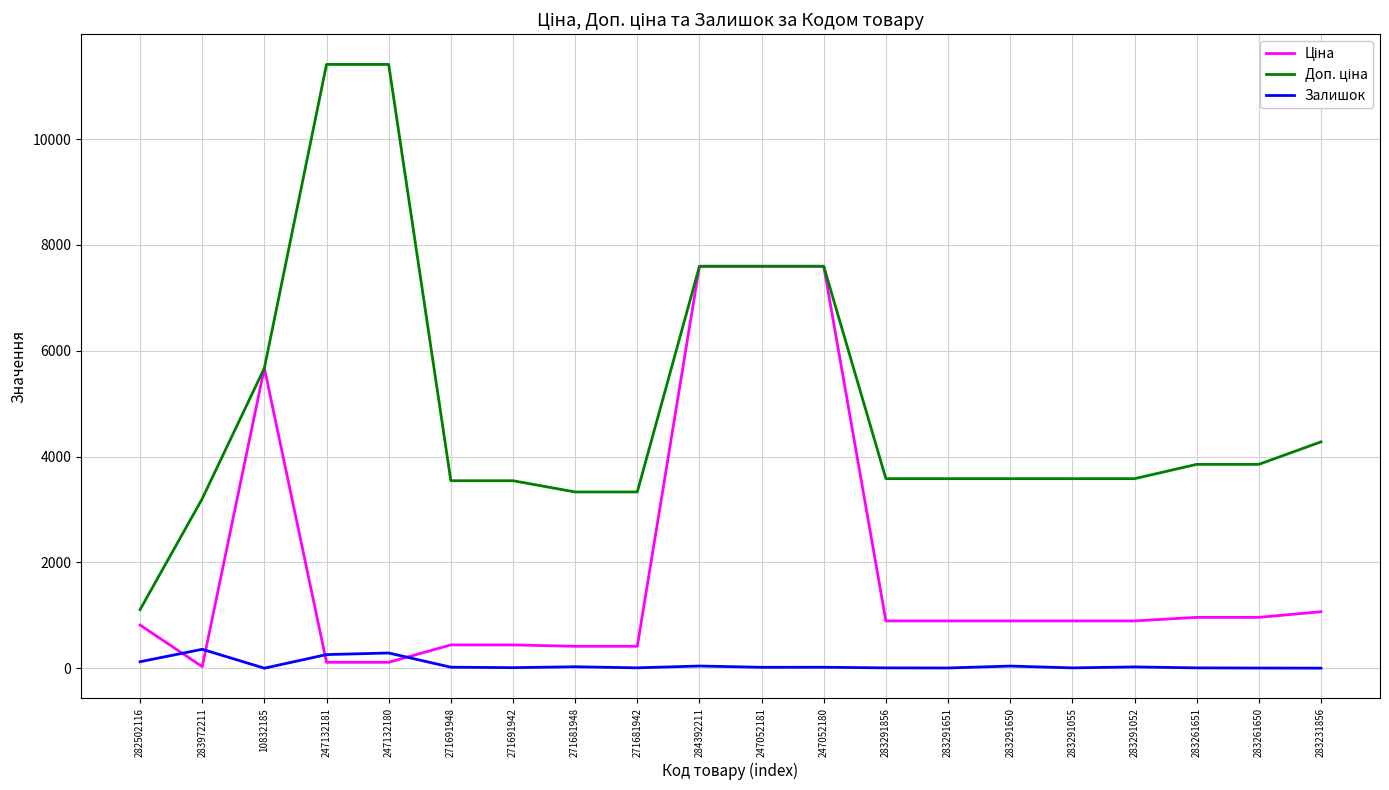

The Ціна series shows 3247.1 at 10832185. True or false?

False